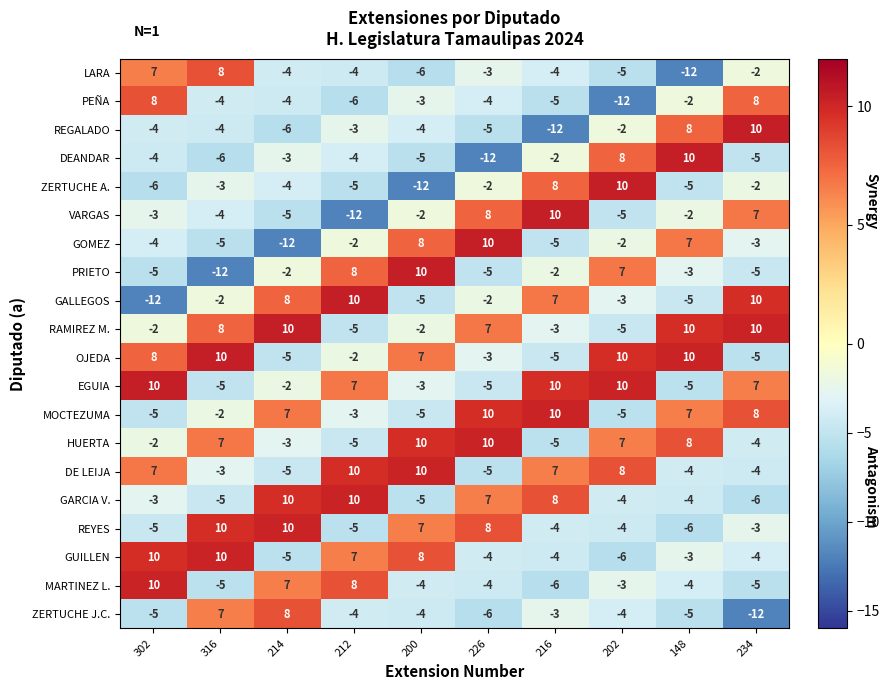

What is the spread (max minus min) of values at 302?

22